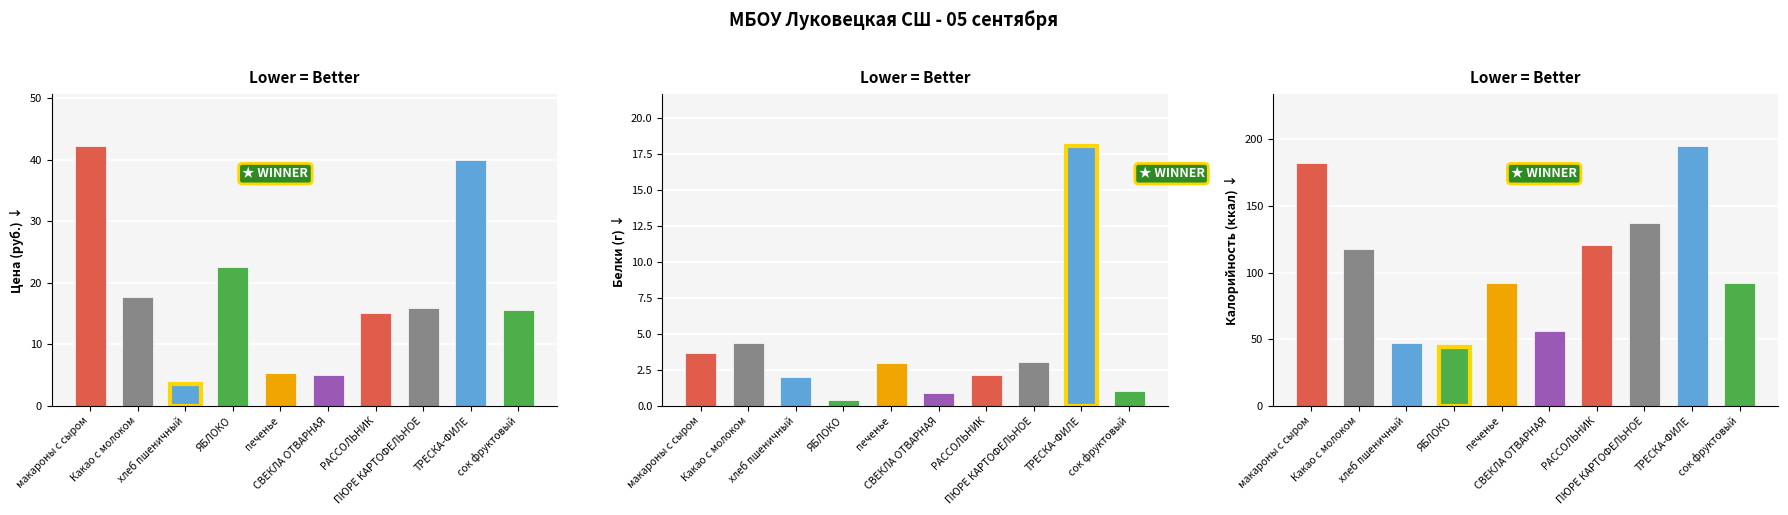

At how many categories does at least one series exceed 128?

3